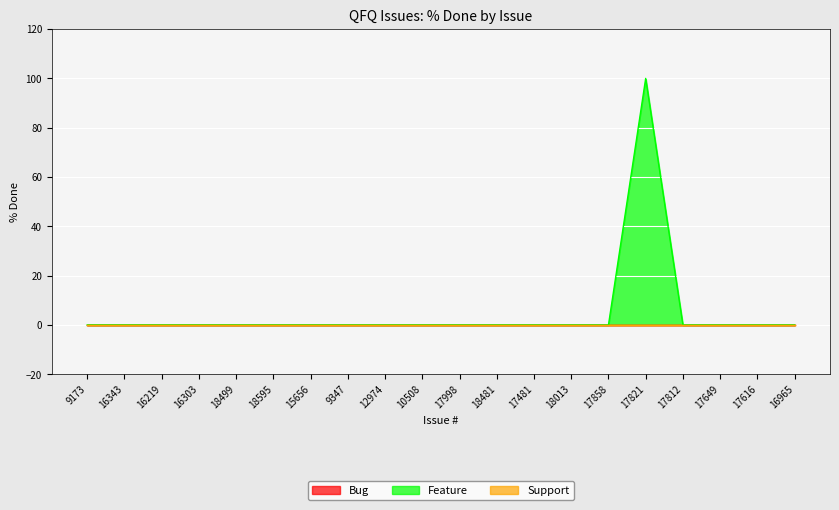

How many distinct data groups are displayed?

3